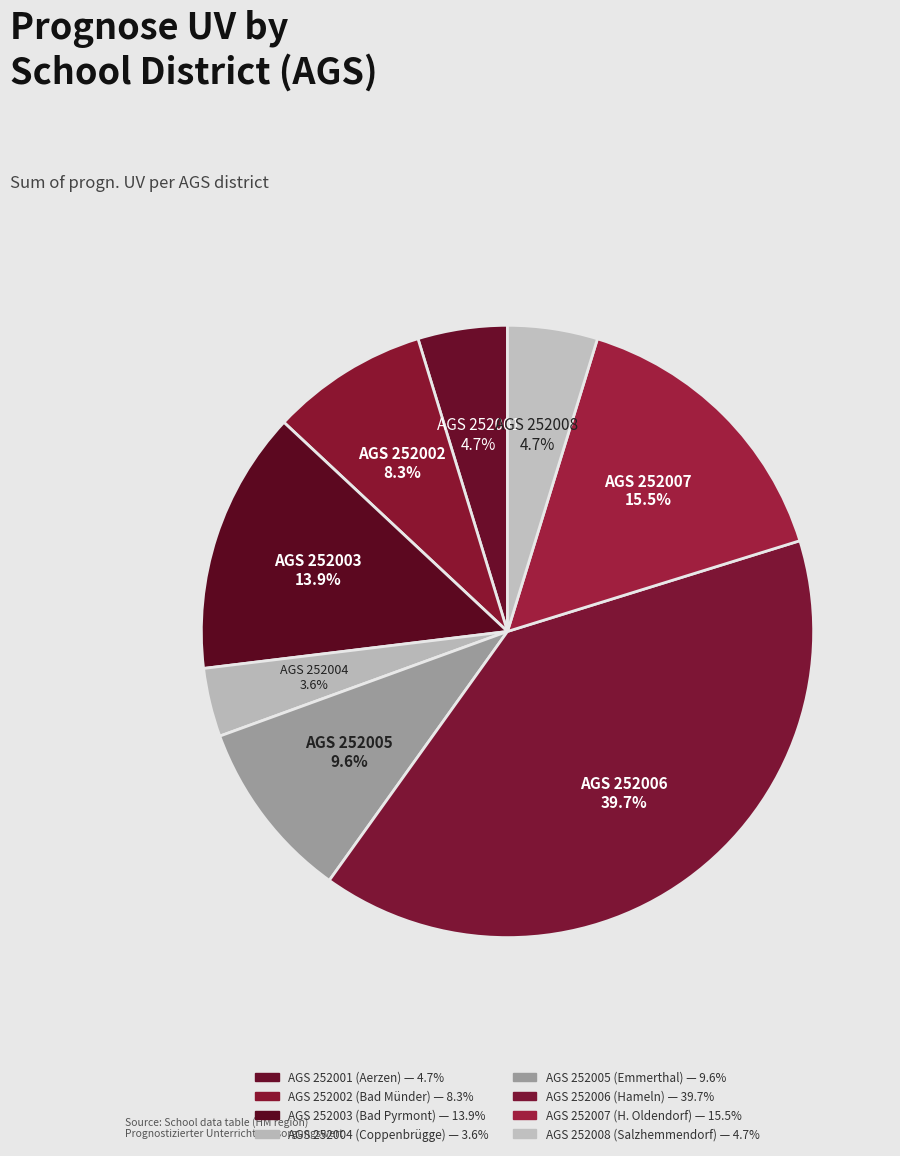

Is the sum of AGS 252001 and AGS 252004 greater than half?

No